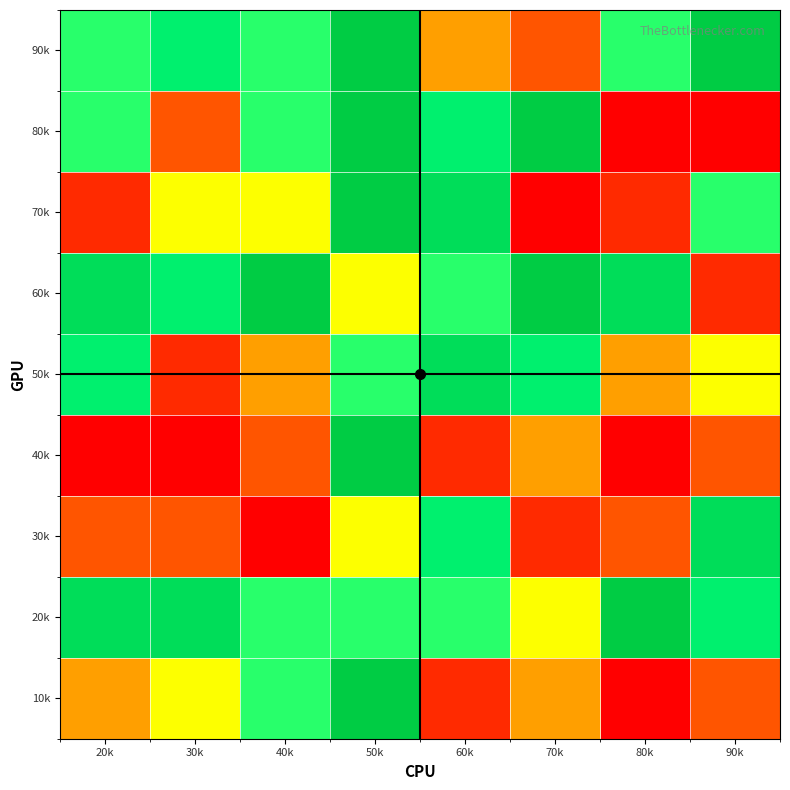

List the series in order of their peak value, highest first.

10k, 20k, 40k, 60k, 70k, 80k, 90k, 30k, 50k